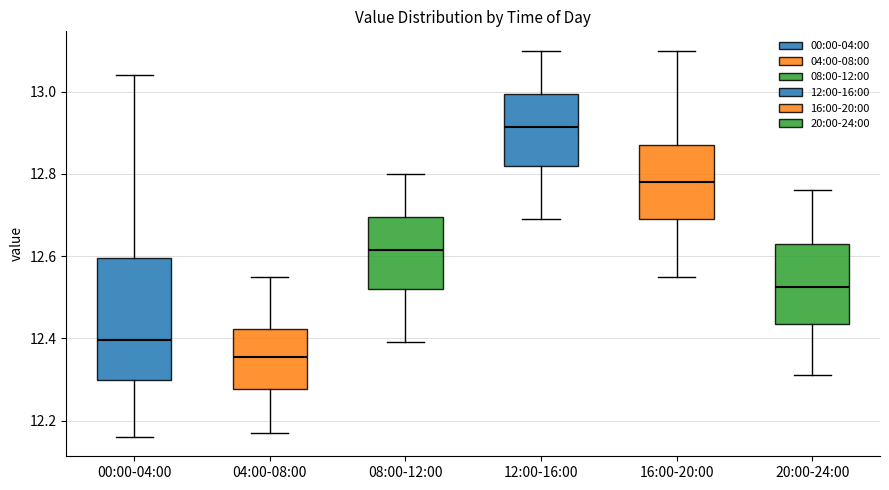

Reading left to right, read every box against the y-axis: the position of its median line, the range the box covers, and the ends of its whiskers. The values are not printed on the chart, so give them approximately, as read against the axis.

00:00-04:00: median 12.40, box 12.30 to 12.60, whiskers 12.16 to 13.04
04:00-08:00: median 12.36, box 12.28 to 12.42, whiskers 12.18 to 12.56
08:00-12:00: median 12.62, box 12.52 to 12.70, whiskers 12.40 to 12.80
12:00-16:00: median 12.92, box 12.82 to 13.00, whiskers 12.70 to 13.10
16:00-20:00: median 12.78, box 12.70 to 12.88, whiskers 12.56 to 13.10
20:00-24:00: median 12.52, box 12.44 to 12.64, whiskers 12.32 to 12.76